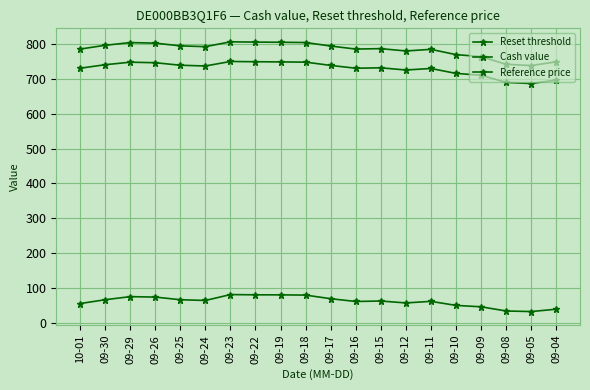

What is the value of the Cash value point at the 17th from the left?

45.9